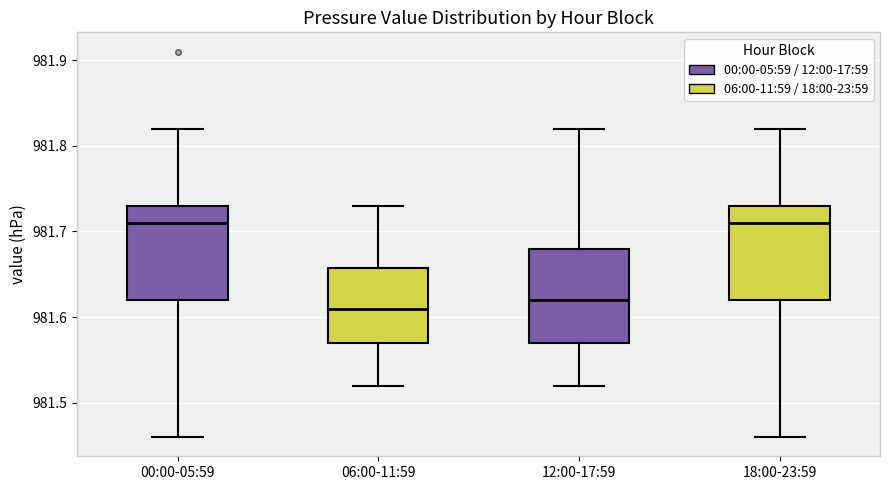

Reading left to right, read every box against the y-axis: the position of its median line, the range the box covers, and the ends of its whiskers. The values are not printed on the chart, so give them approximately, as read against the axis.

00:00-05:59: median 981.71, box 981.62 to 981.73, whiskers 981.46 to 981.82
06:00-11:59: median 981.61, box 981.57 to 981.66, whiskers 981.52 to 981.73
12:00-17:59: median 981.62, box 981.57 to 981.68, whiskers 981.52 to 981.82
18:00-23:59: median 981.71, box 981.62 to 981.73, whiskers 981.46 to 981.82